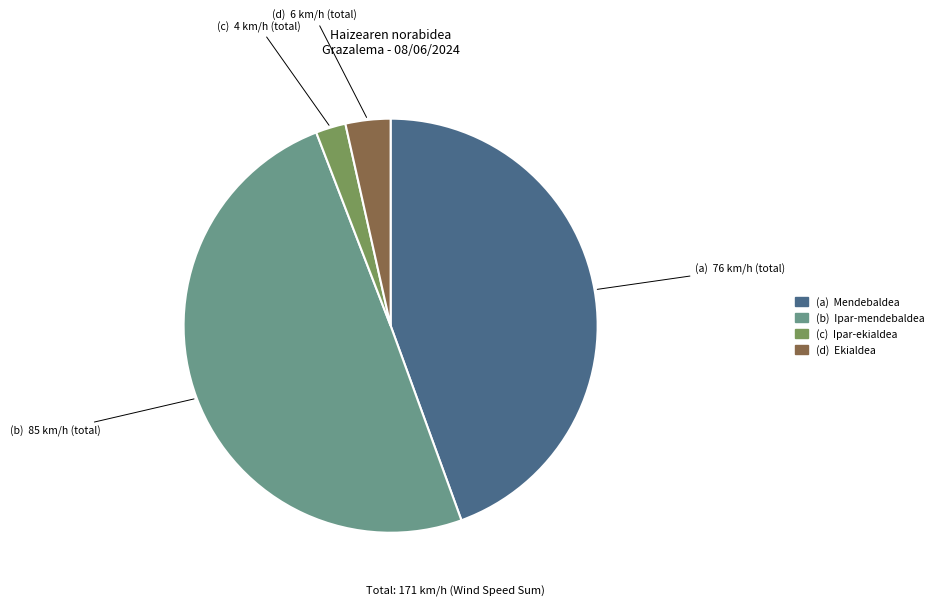

Is there any slice that represents more than half of the pie?

No